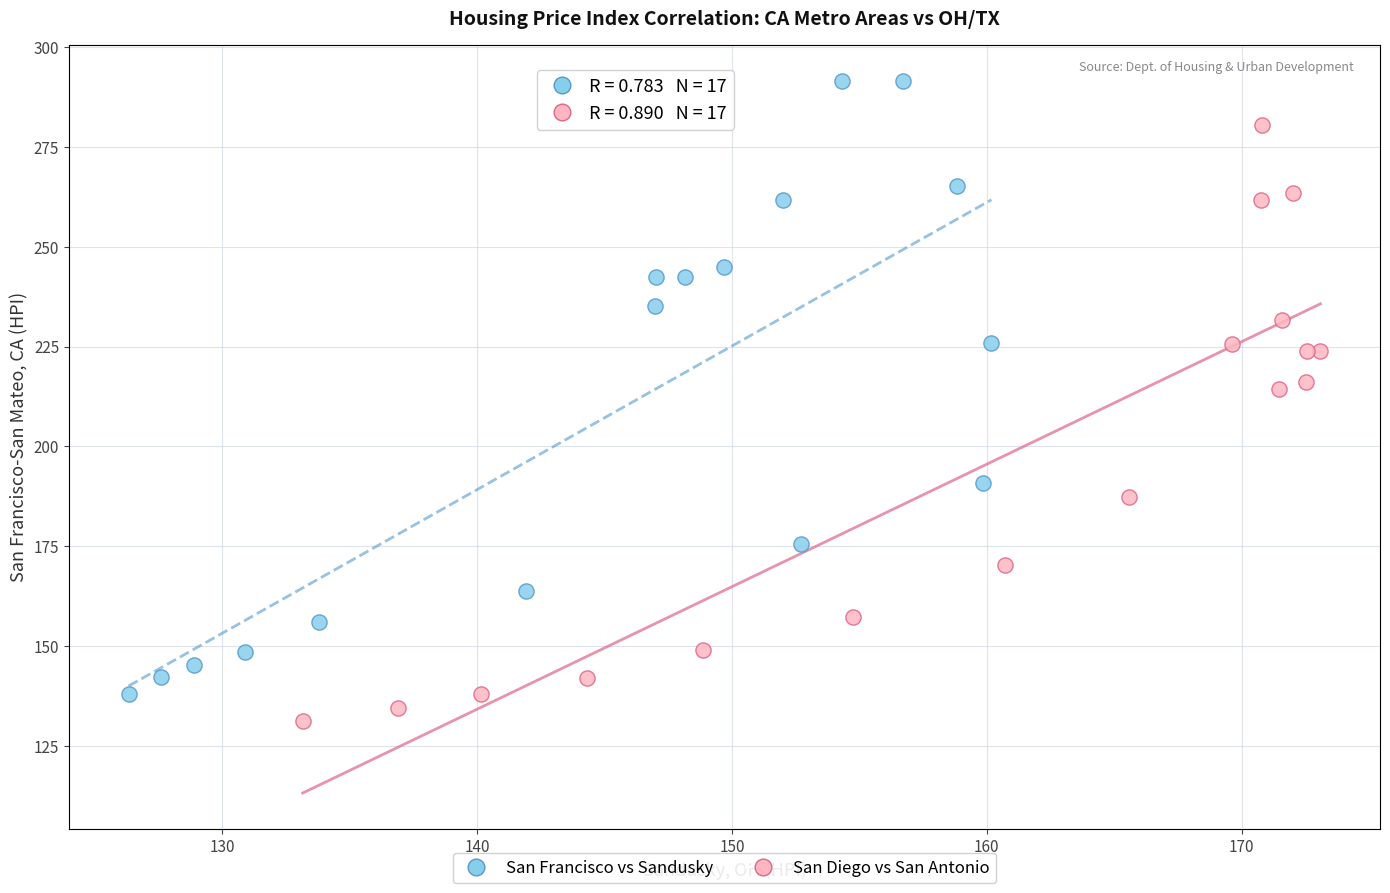

Which series reaches the maximum Y coordinate?

San Francisco vs Sandusky